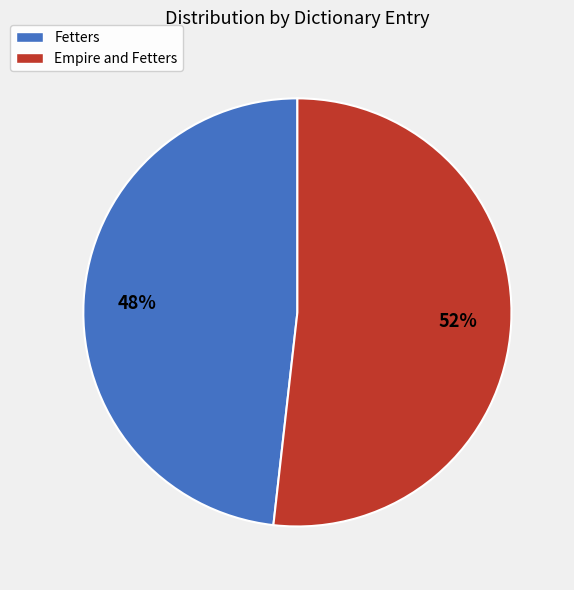

To the nearest percent, what is the combined percentage of Fetters and Empire and Fetters?

100%